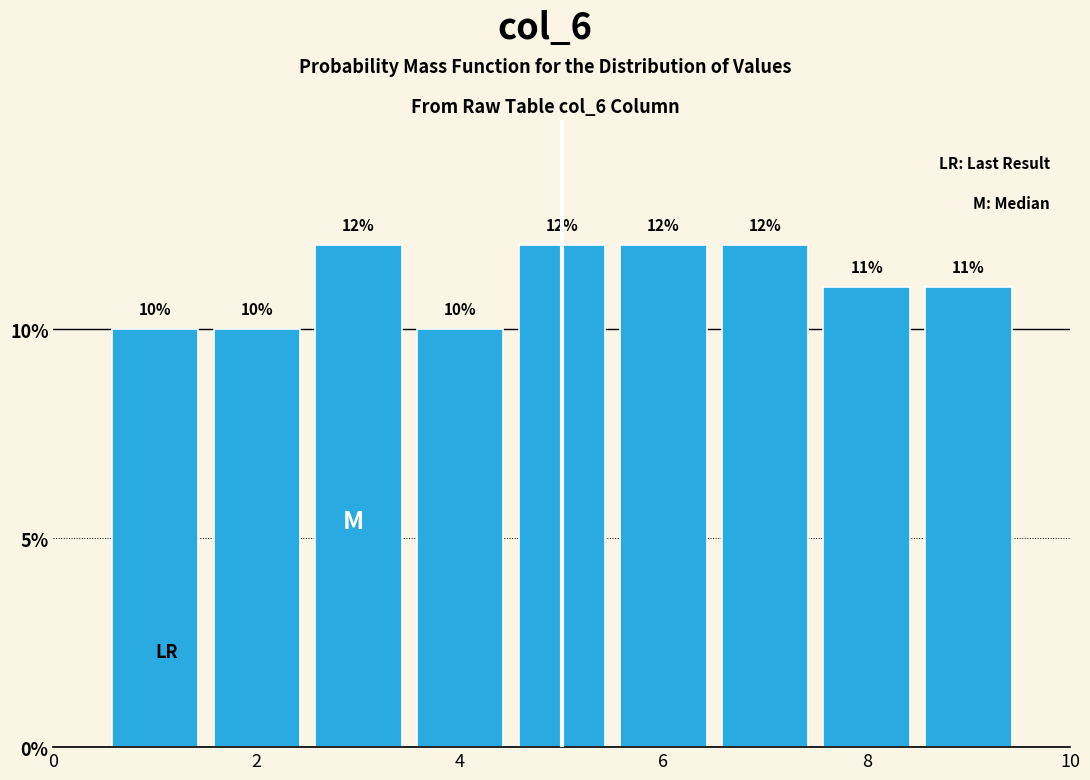

Reading left to right, list every bar in this chart as the range it spans on the x-axis followed by its height. The bar edges are not printed on the chart, so give them approximately, as read against the axis.

0.5 to 1.5: 10
1.5 to 2.5: 10
2.5 to 3.5: 12
3.5 to 4.5: 10
4.5 to 5.5: 12
5.5 to 6.5: 12
6.5 to 7.5: 12
7.5 to 8.5: 11
8.5 to 9.5: 11